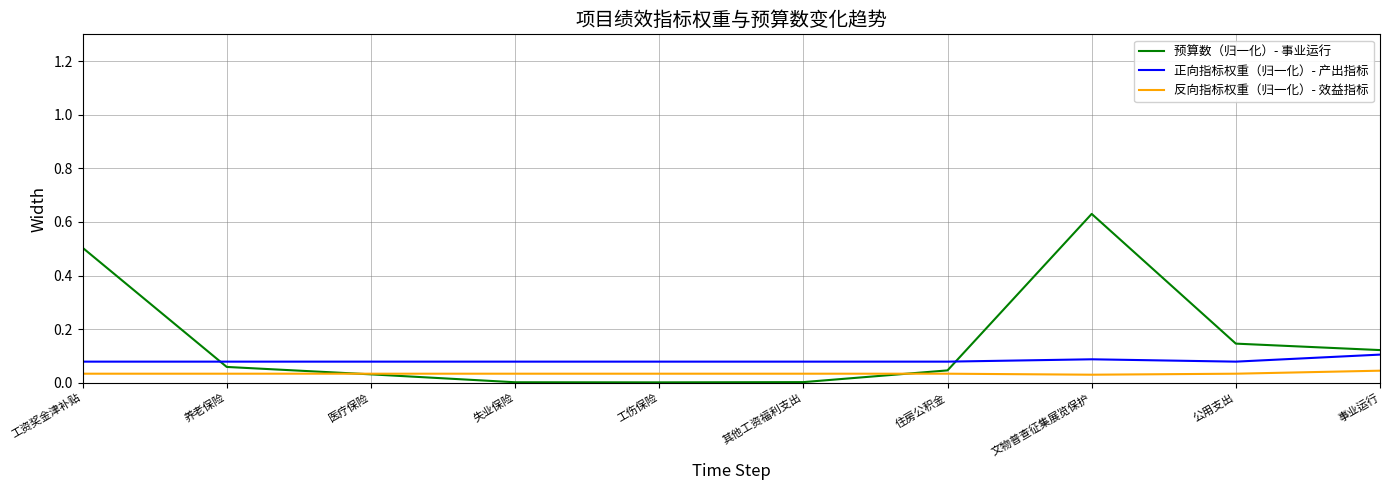

Is it true that 正向指标权重（归一化）- 产出指标 equals 0.1 at 其他工资福利支出?

True